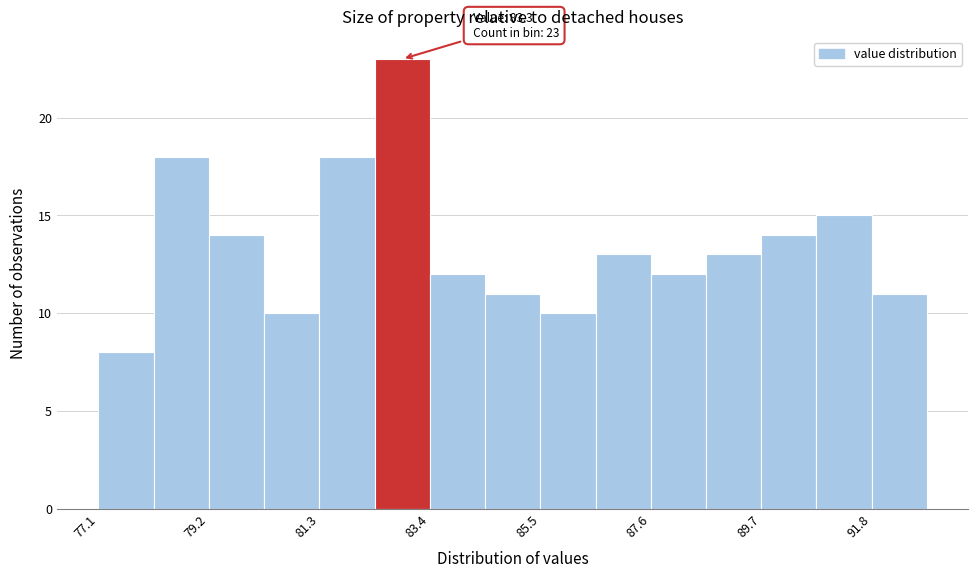

Read against the x-axis, roughly where is the centre of the tallest bar?

83.0